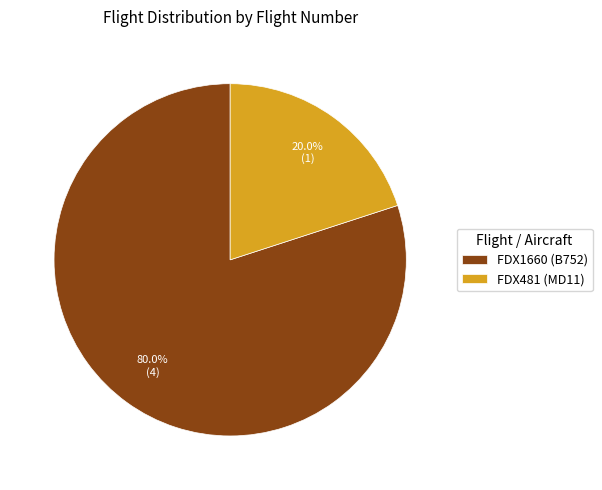

To the nearest percent, what is the combined percentage of FDX1660 and FDX481?

100%